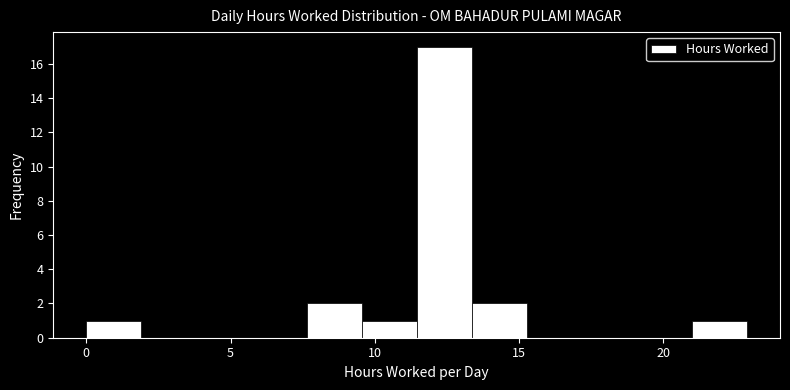

Around what value on the x-axis is the tallest bar? Give the approximate position of its centre, as read against the axis.

12.5